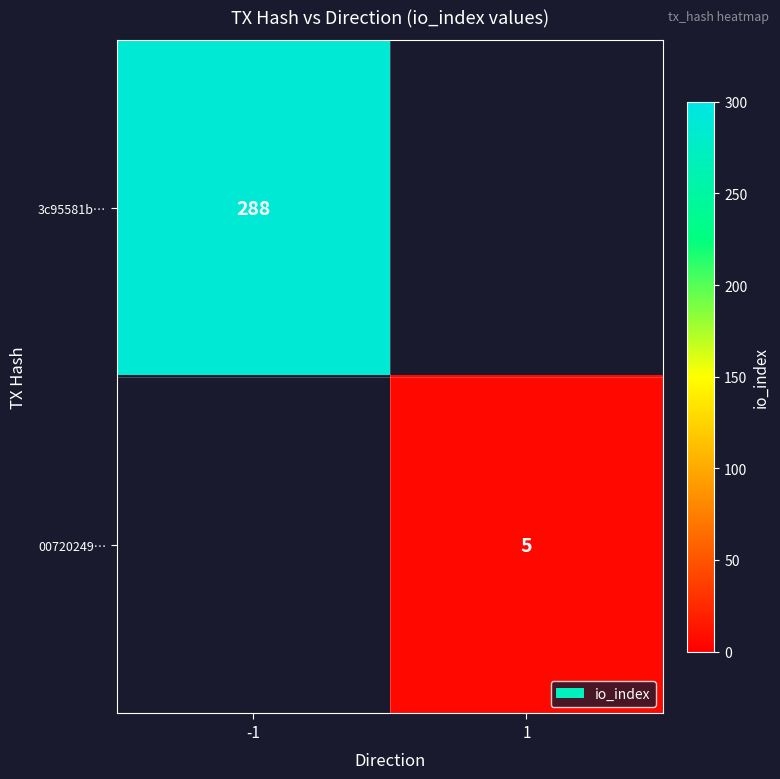

How many data points does each series have?

2